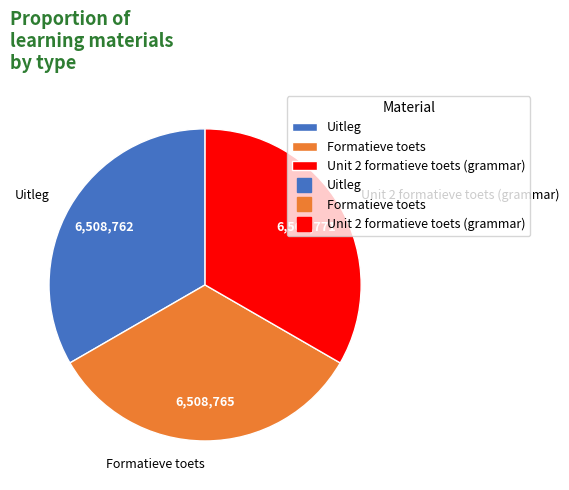

Is it true that Unit 2 formatieve toets (grammar) is 19% of the pie?

False